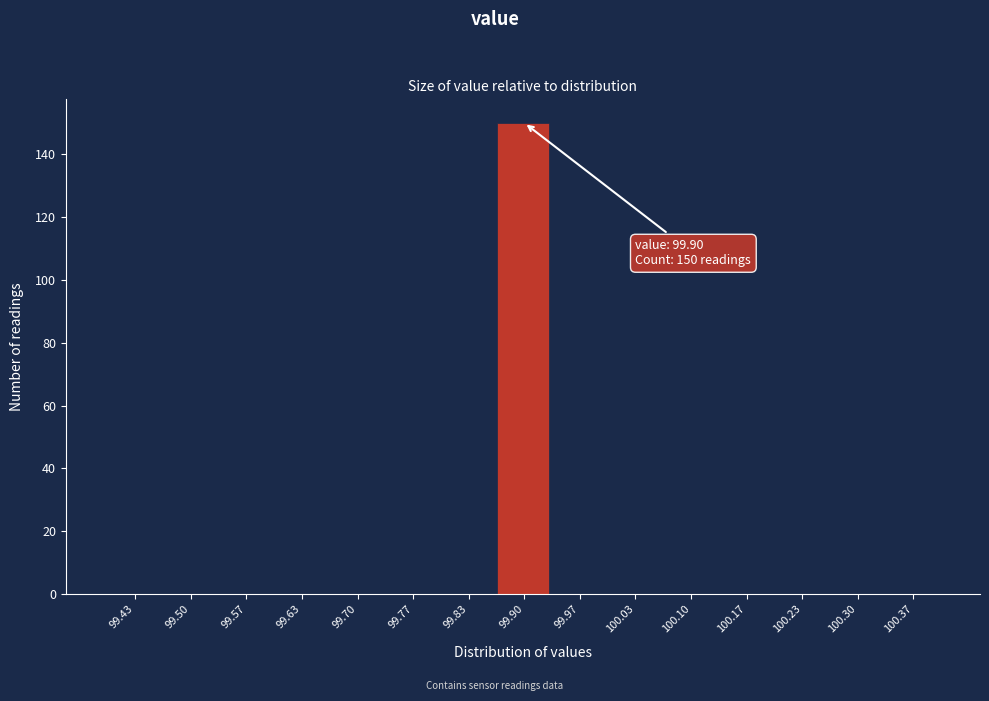

Which range on the x-axis has the tallest bar?

99.87 to 99.93